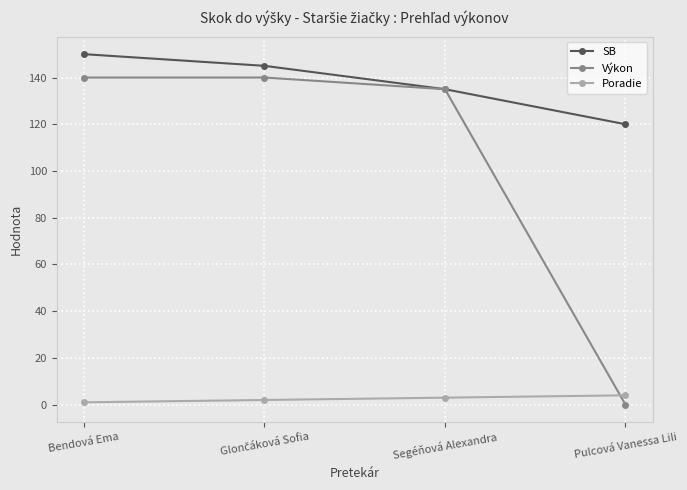

True or false: Poradie has more than 2 points higher than both neighbors.

False